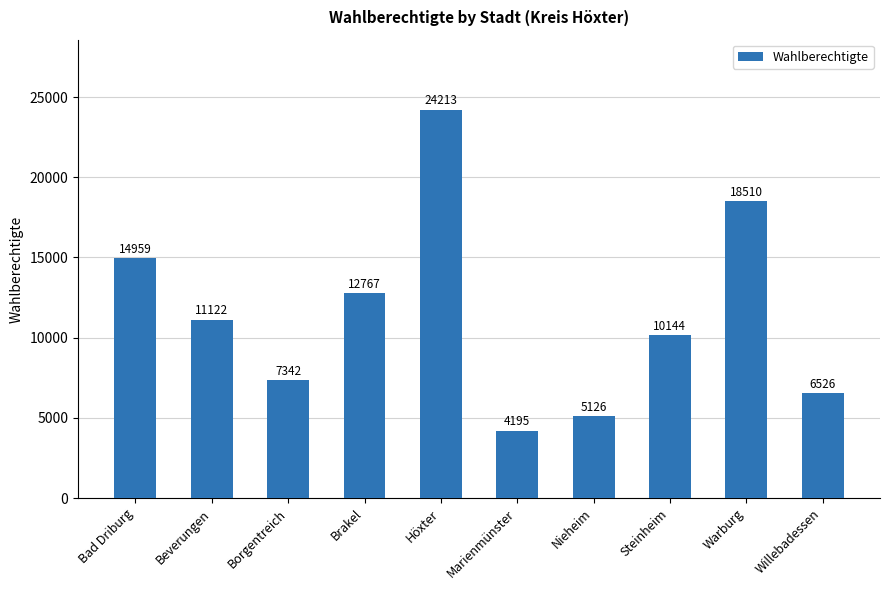

List the labels in order of value, smallest first.

Marienmünster, Nieheim, Willebadessen, Borgentreich, Steinheim, Beverungen, Brakel, Bad Driburg, Warburg, Höxter